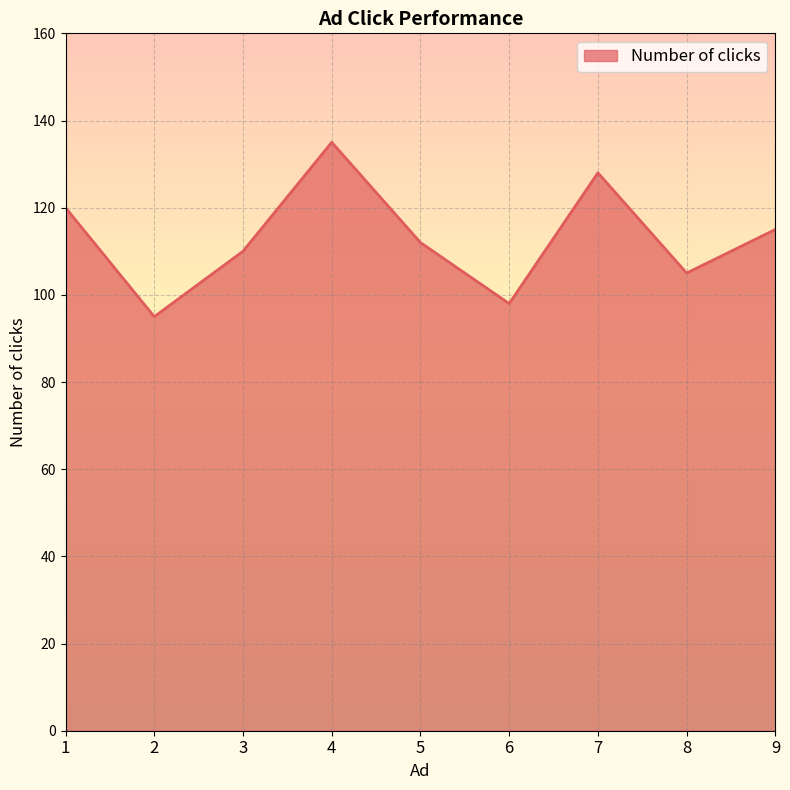

Reading right to left, list all the values displayed in this chart.

9=115	8=105	7=128	6=98	5=112	4=135	3=110	2=95	1=120